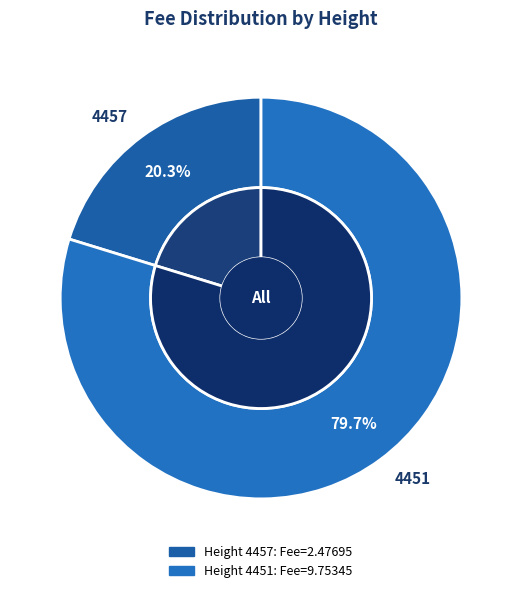

How many segments does this pie chart have?

2